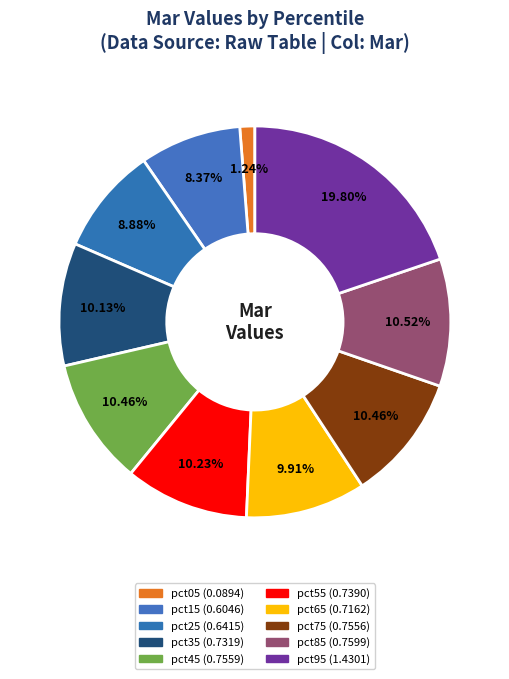

How many segments does this pie chart have?

10